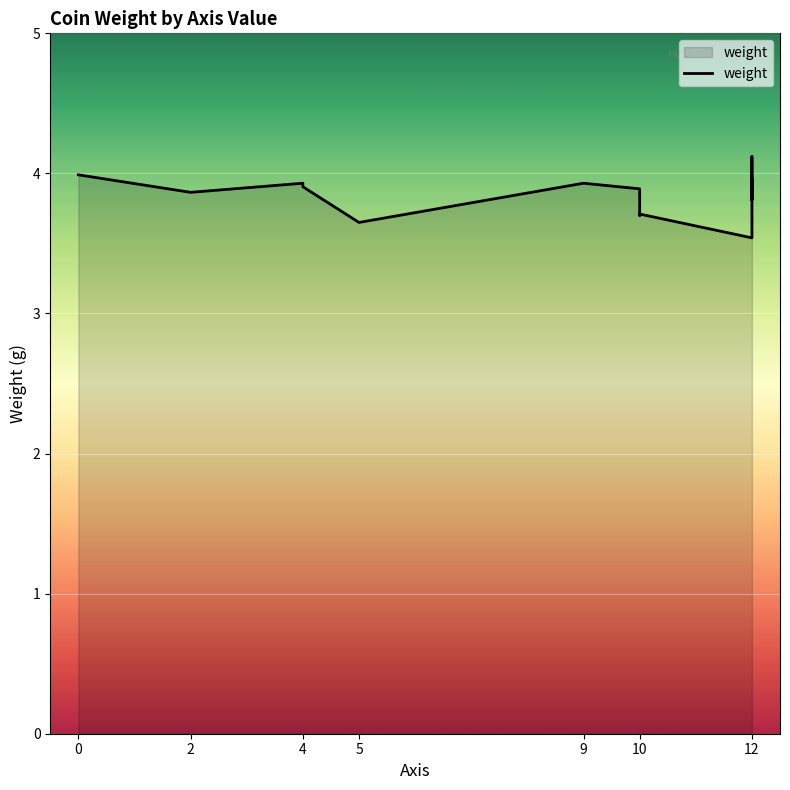

The value at 5 is 2.3. True or false?

False